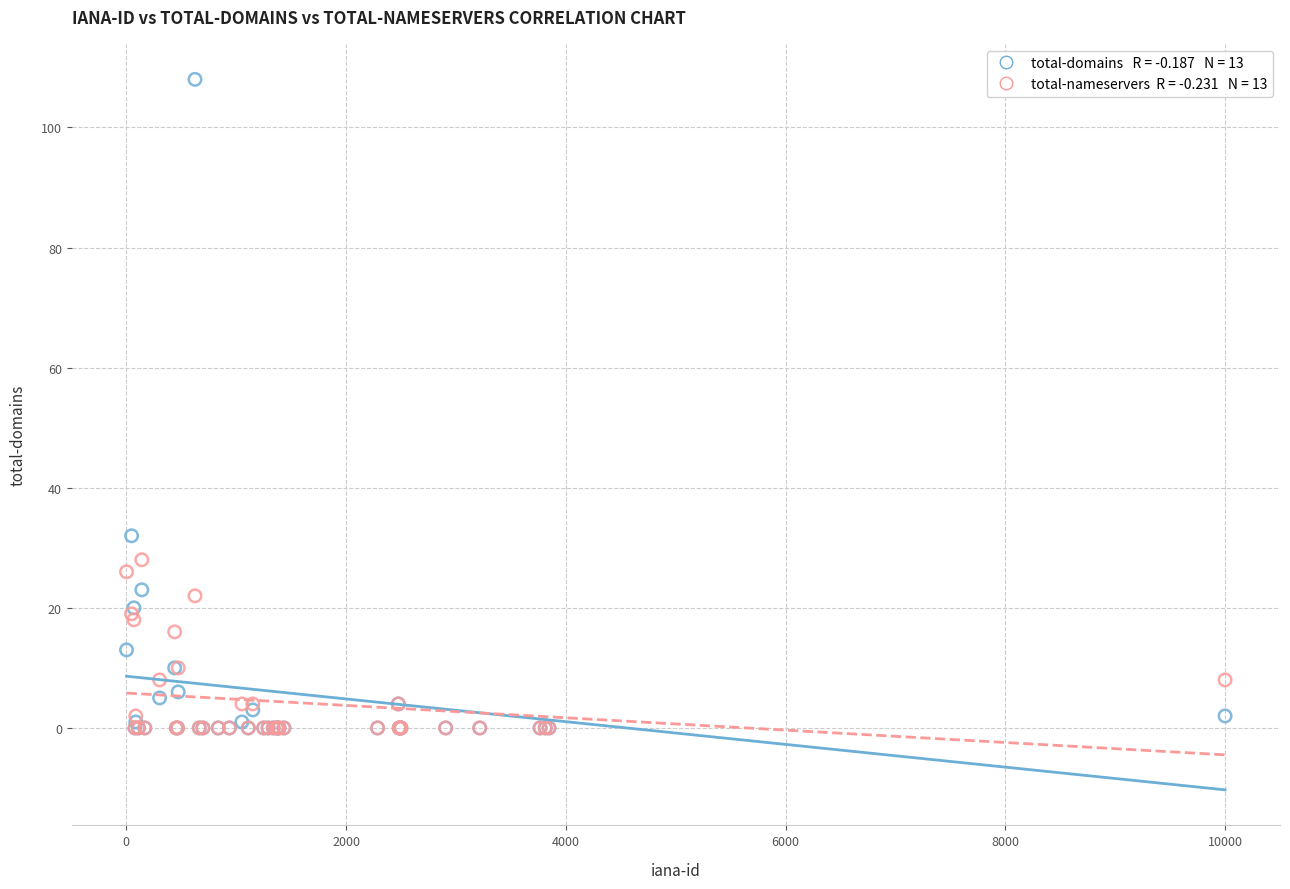

Across all series, what Y value is closest to 54?

32